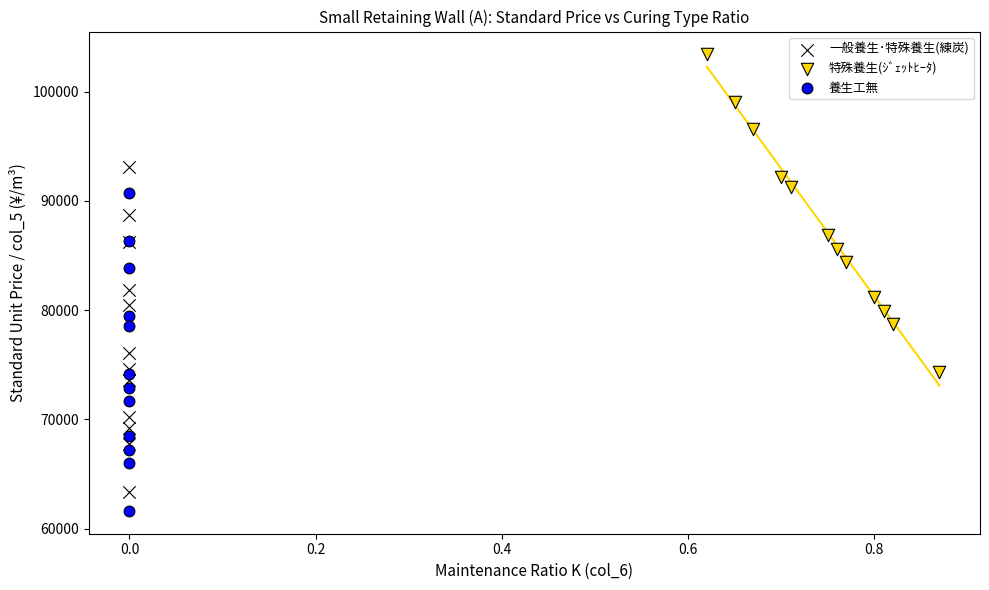

Which series has the widest spread of Y values?

一般養生･特殊養生(練炭)